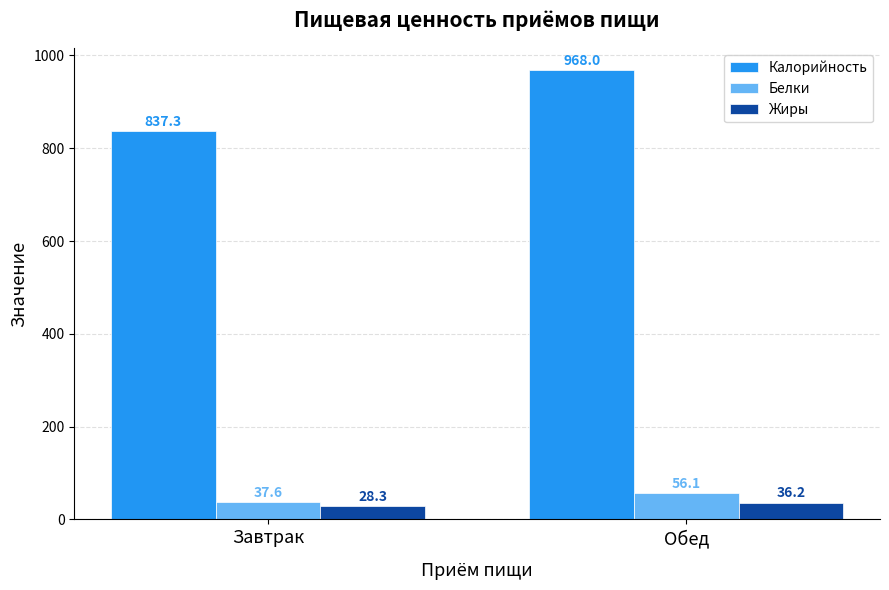

Between Завтрак and Обед, which series saw the biggest shift?

Калорийность